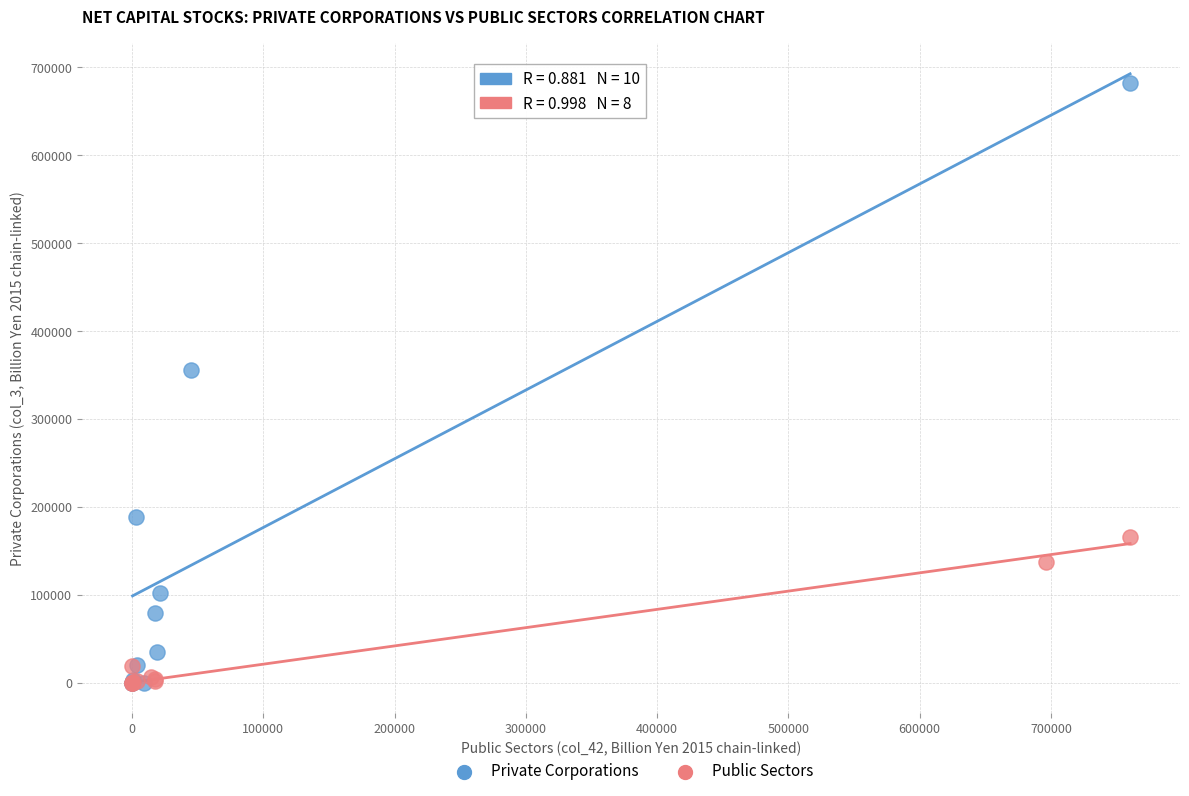

Which series has the largest Y range (max minus min)?

Private Corporations